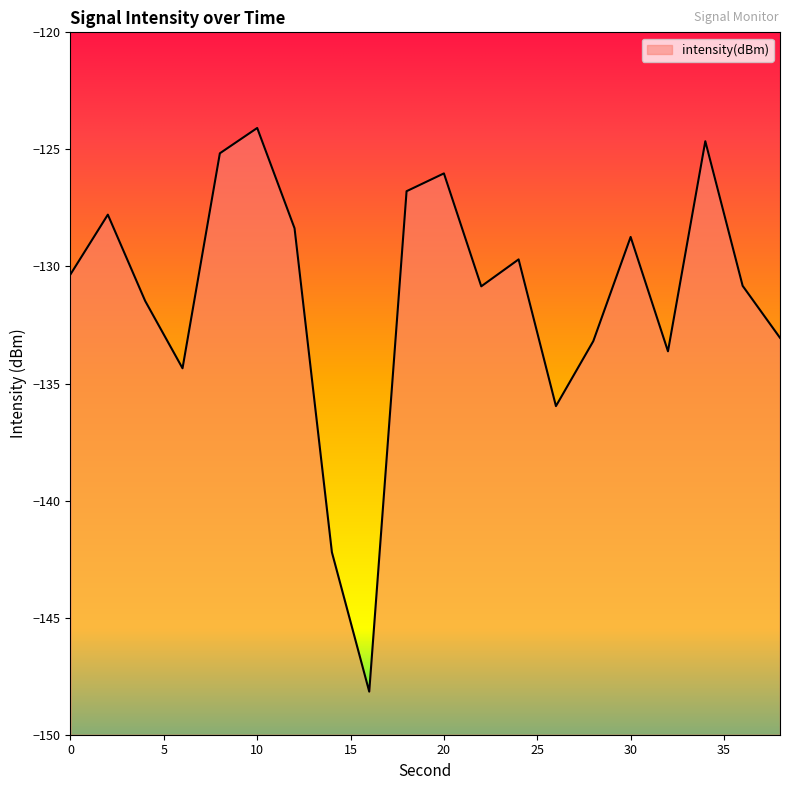

What is the greatest value displayed?

-124.1